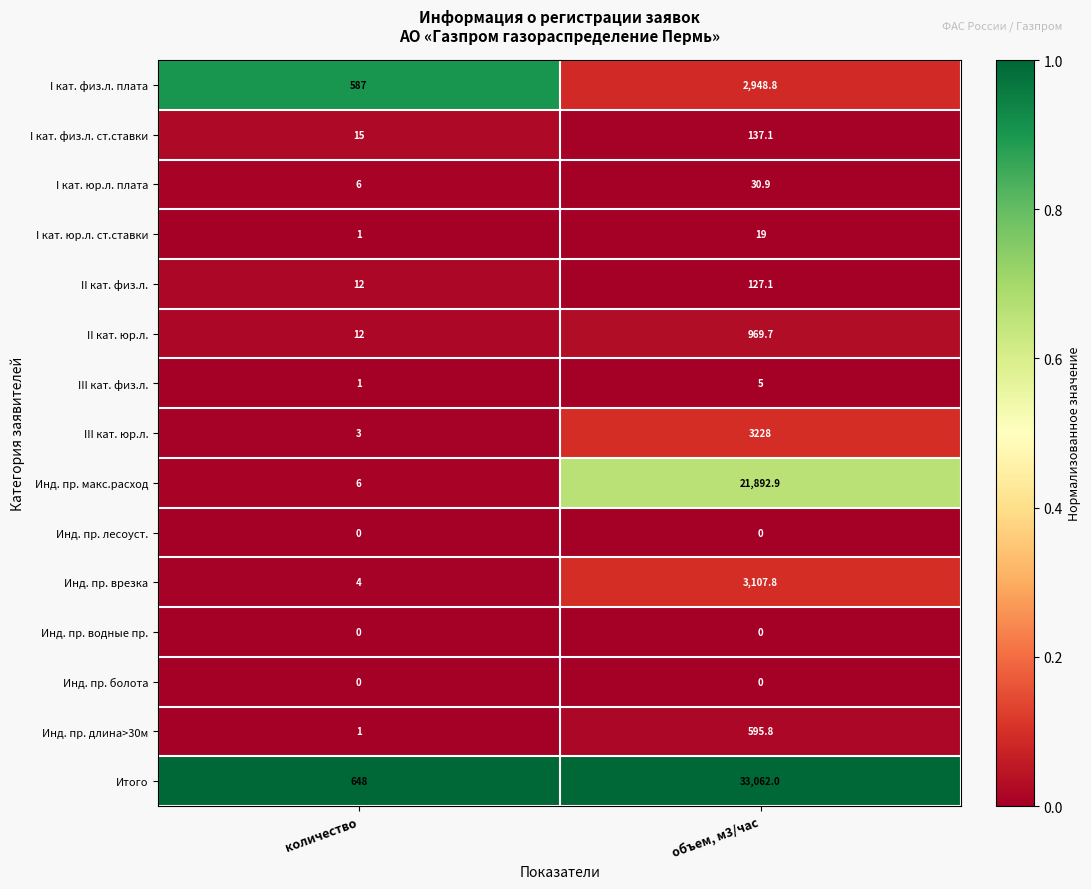

Which series has the largest total across all categories?

Итого